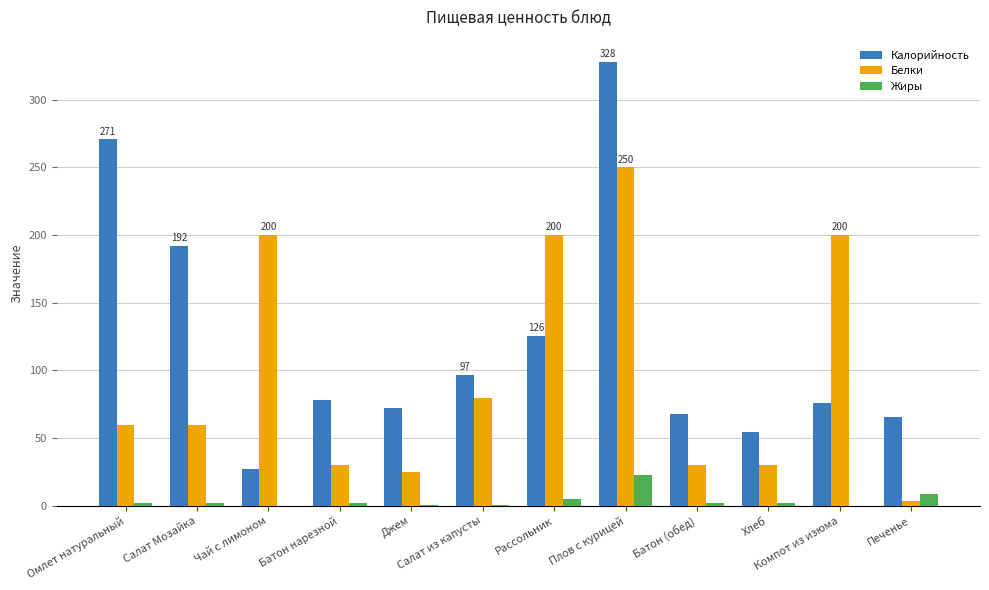

What are all the series names shown in the legend?

Калорийность, Белки, Жиры